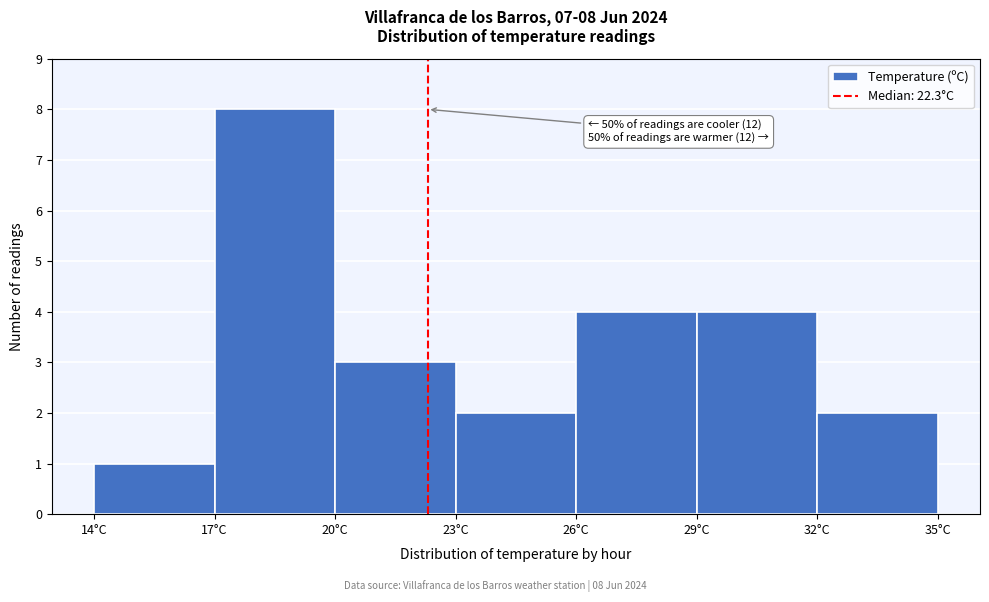

Over which range of the x-axis is the bar tallest?

17 to 20